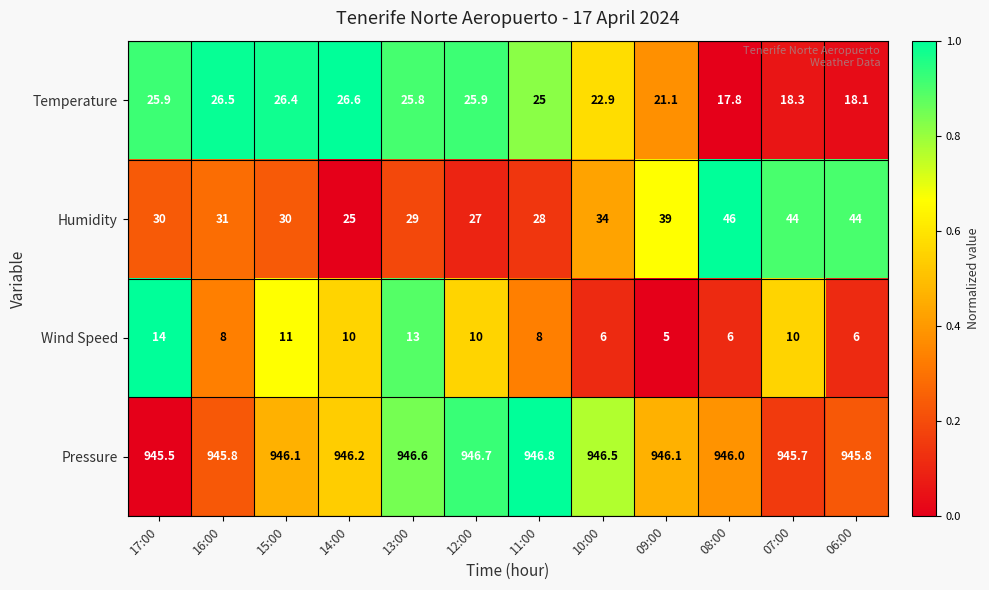

Which category has the lowest value in the Humidity series?

14:00